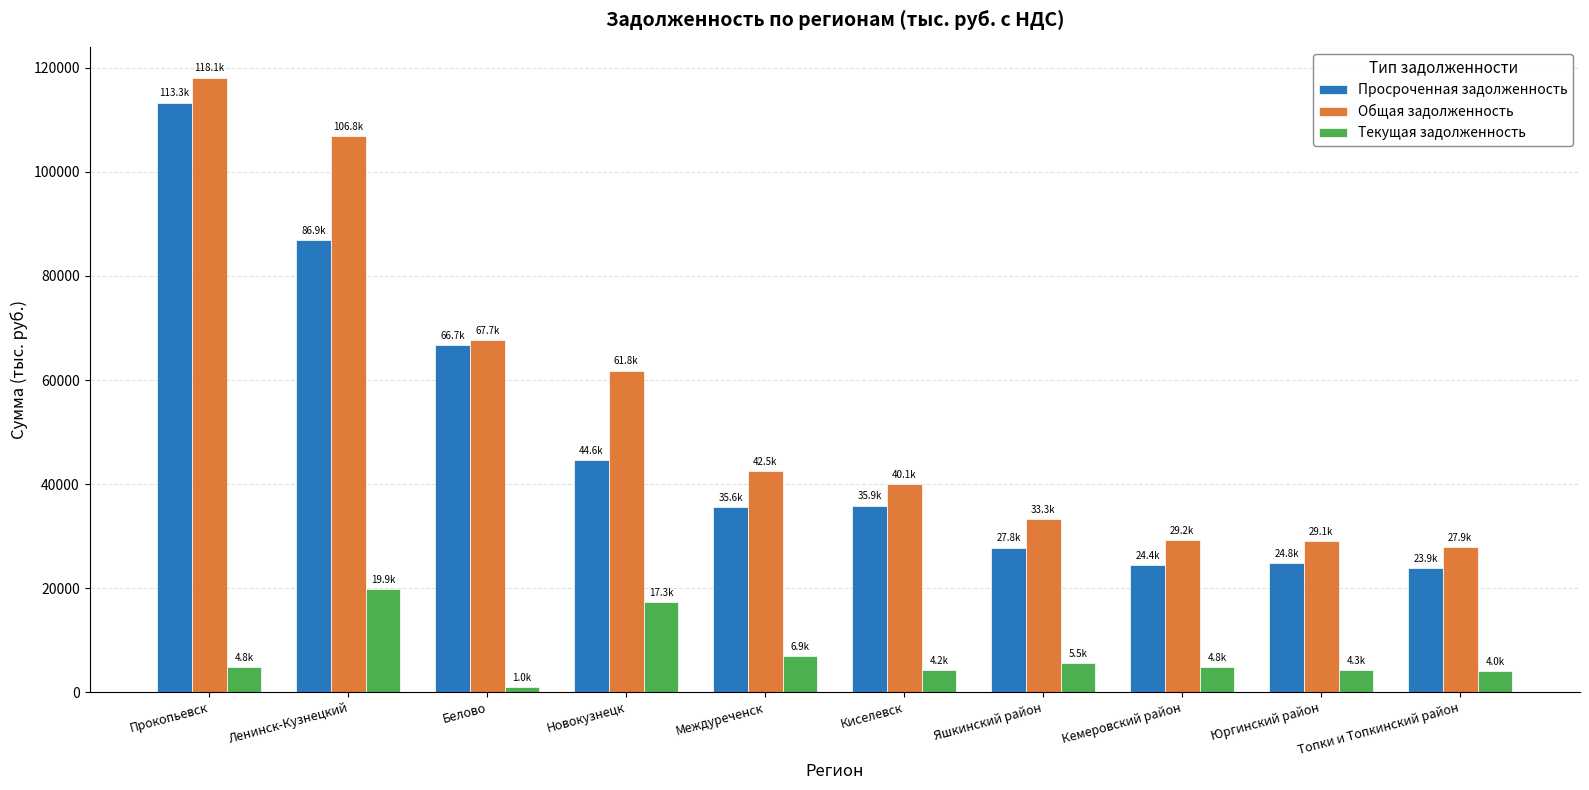

At which category is the sum across all series the highest?

Прокопьевск